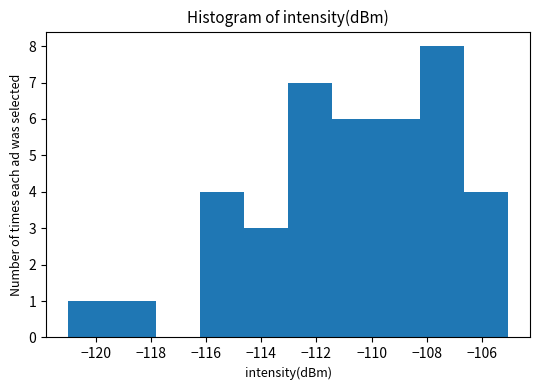

Over which range of the x-axis is the bar tallest?

-108.2 to -106.6